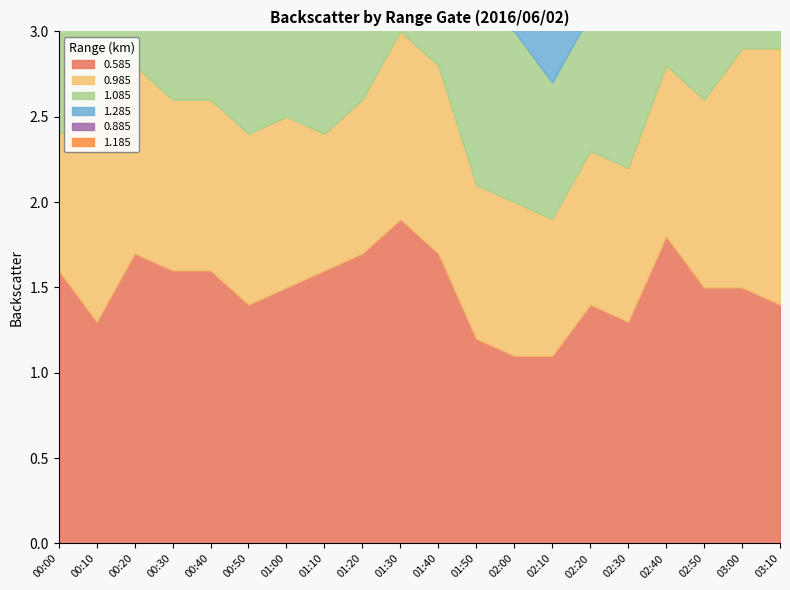

How many lines are shown in the chart?

6